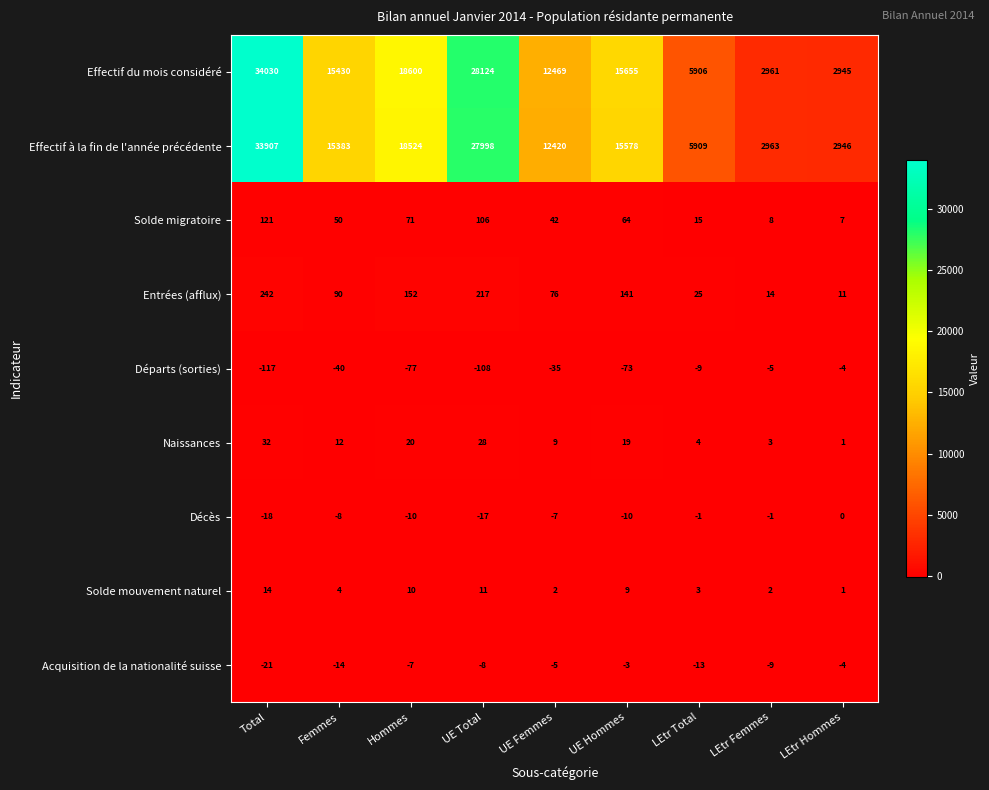

The value of Effectif à la fin de l'année précédente at LEtr Hommes is 4867. True or false?

False